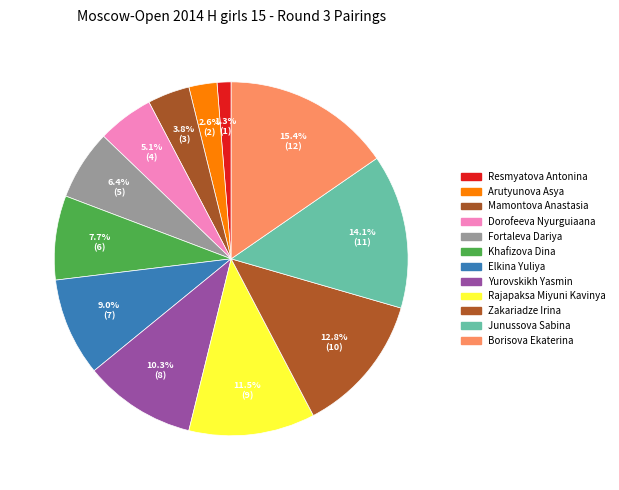

Do Elkina Yuliya and Borisova Ekaterina together represent more than half of the pie?

No